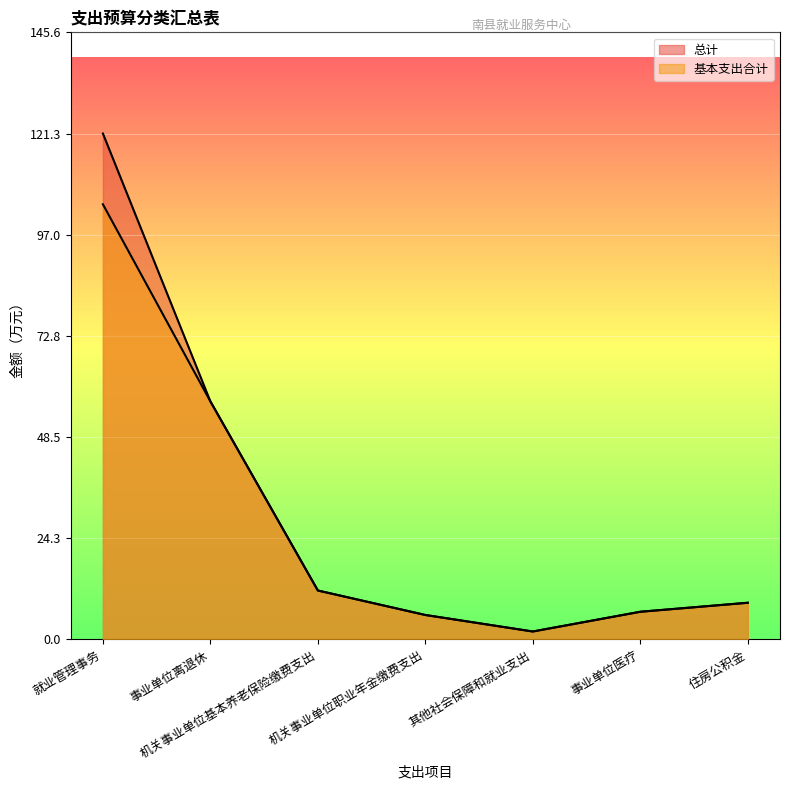

Reading left to right, transcribe all the data shown in this chart.

总计: 就业管理事务=121.3	事业单位离退休=57.1	机关事业单位基本养老保险缴费支出=11.7	机关事业单位职业年金缴费支出=5.9	其他社会保障和就业支出=1.9	事业单位医疗=6.6	住房公积金=8.8
基本支出合计: 就业管理事务=104.3	事业单位离退休=57.1	机关事业单位基本养老保险缴费支出=11.7	机关事业单位职业年金缴费支出=5.9	其他社会保障和就业支出=1.9	事业单位医疗=6.6	住房公积金=8.8